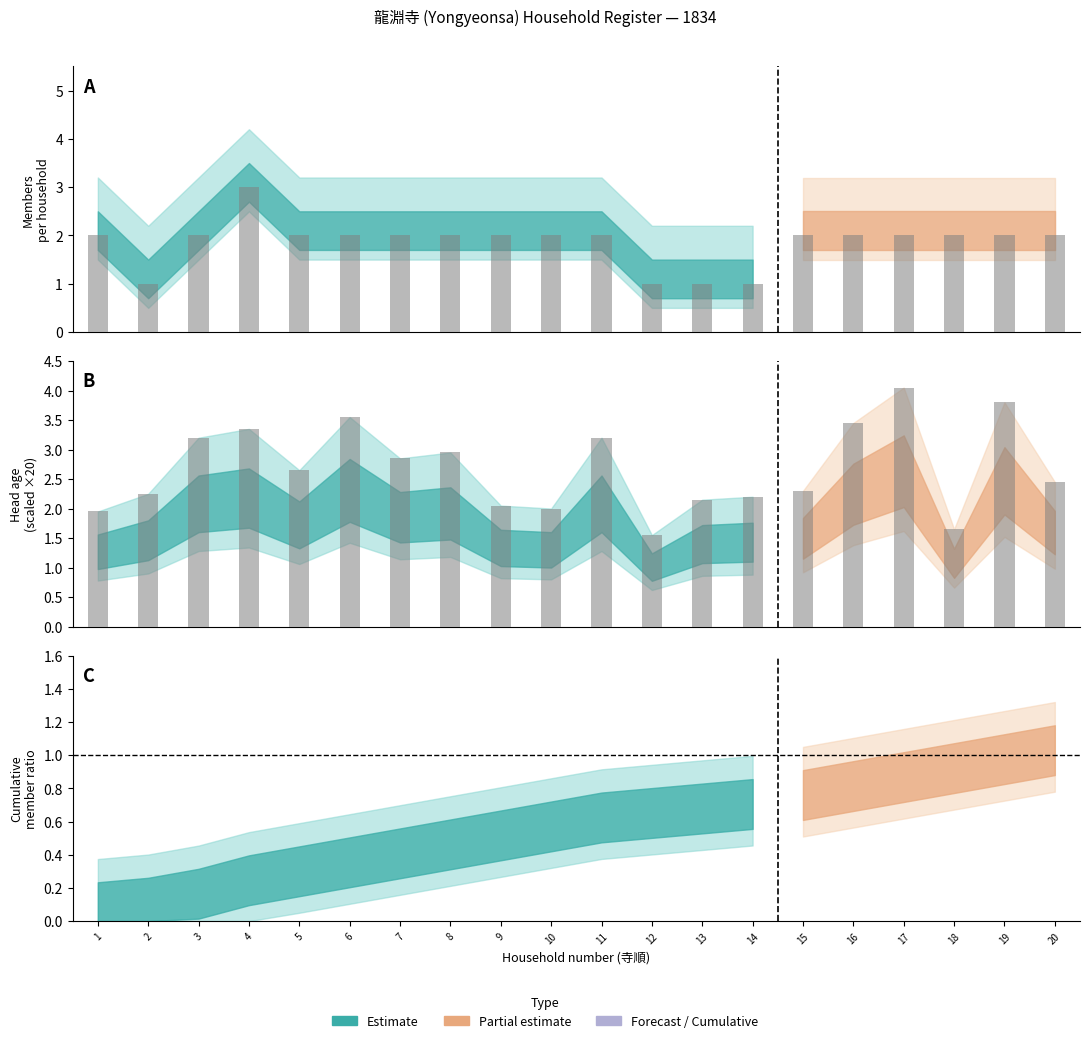

What is the total value across all series at 20?

4.5